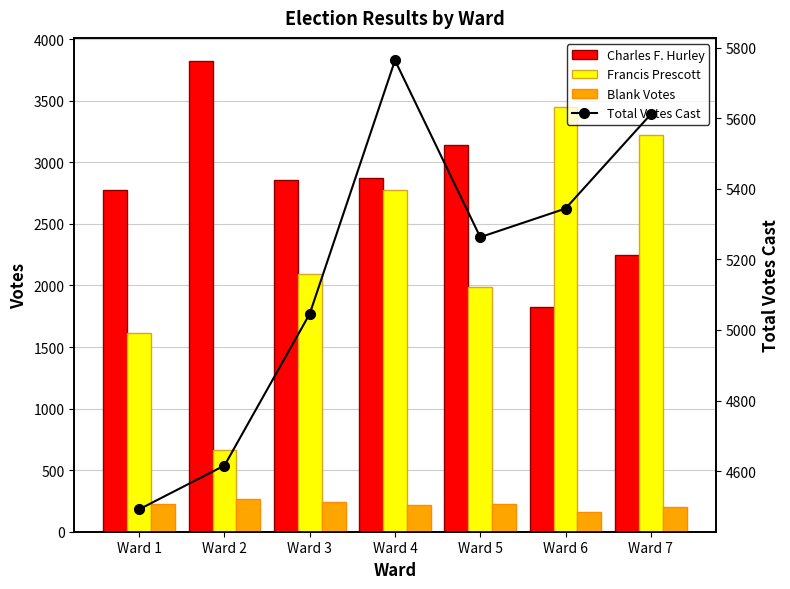

The Blank Votes series shows 74 at Ward 2. True or false?

False